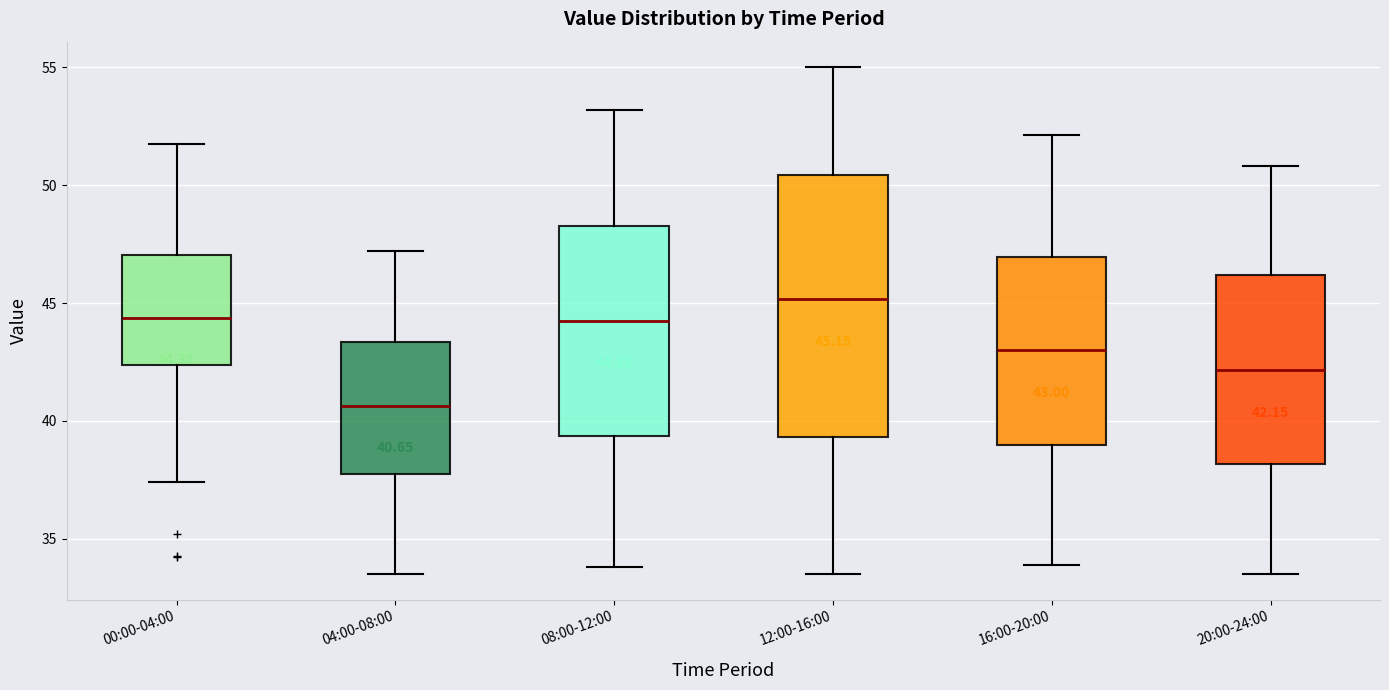

Which box has the lowest median line?

04:00-08:00